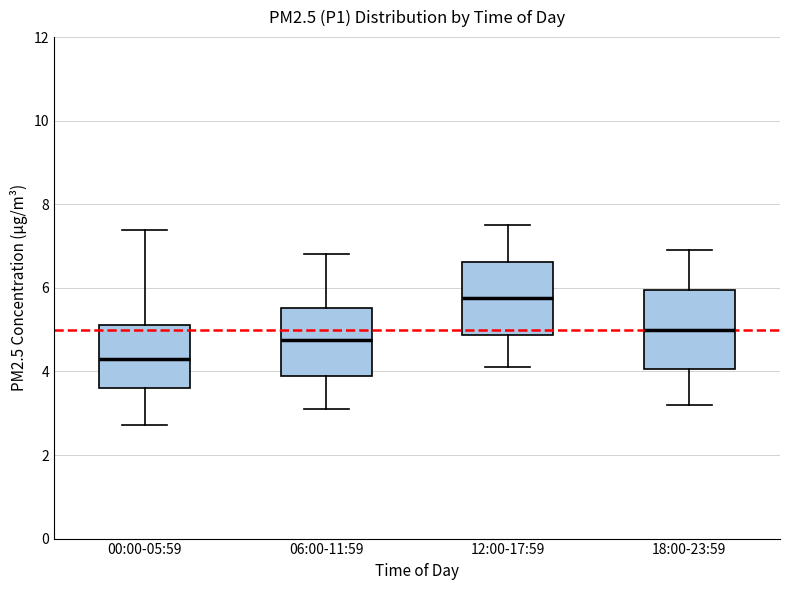

Which box's median line is the lowest?

00:00-05:59